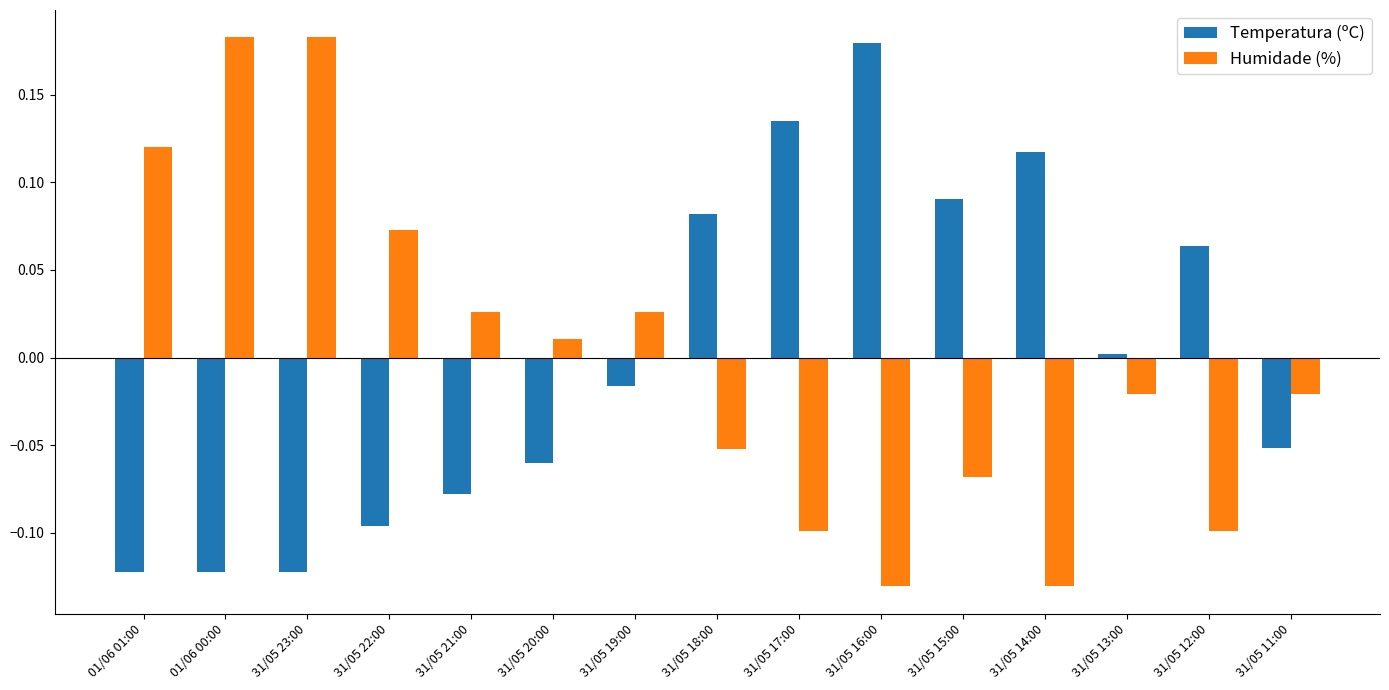

The Temperatura (ºC) series shows 0.0 at 31/05 15:00. True or false?

False